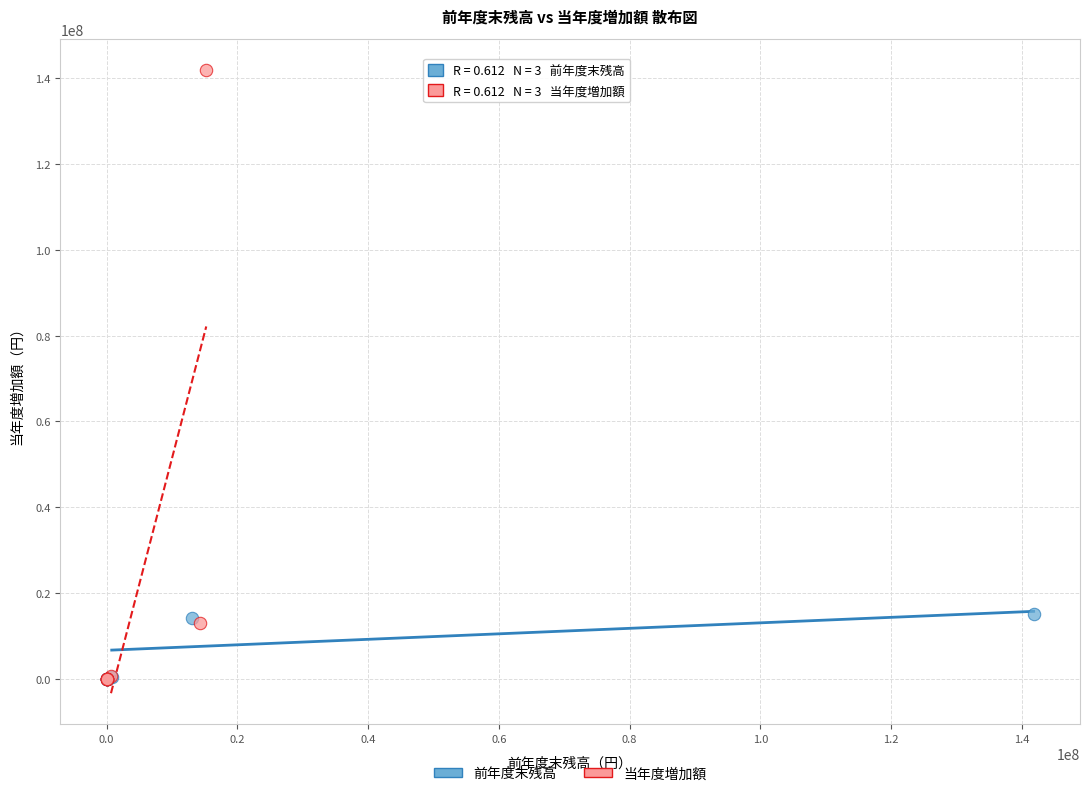

Which series has the widest spread of Y values?

当年度増加額